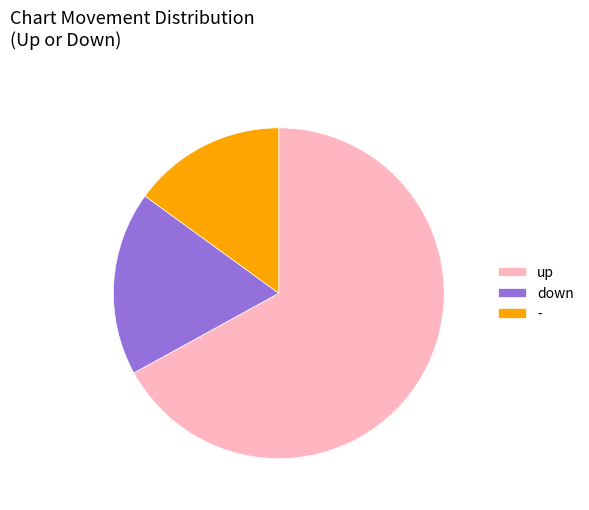

Which slice is the largest?

up